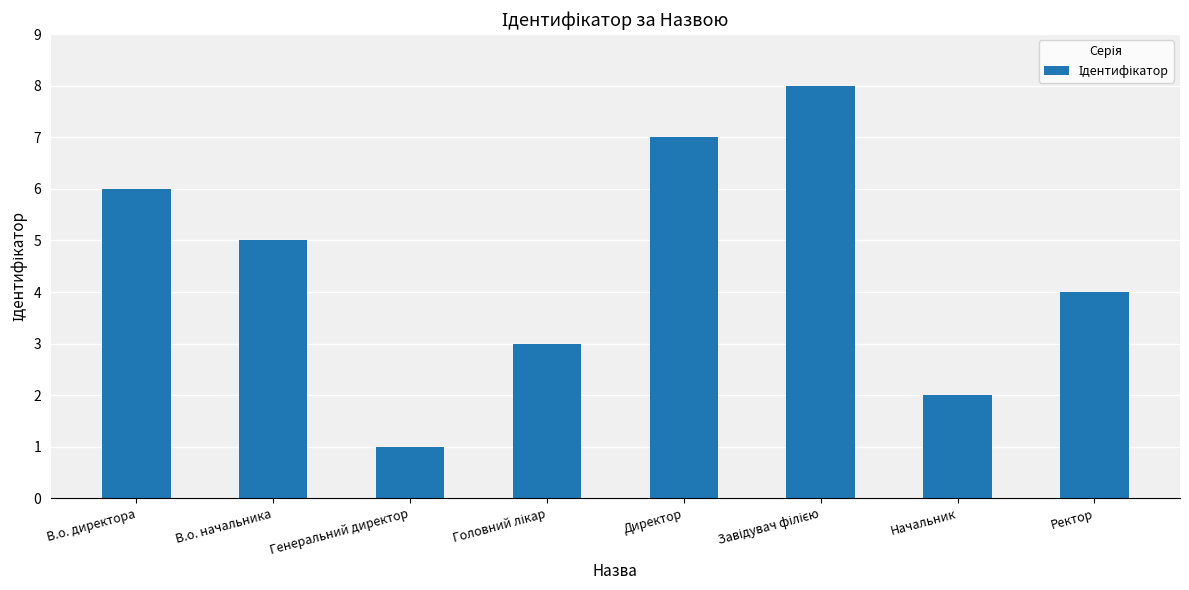

How many distinct data groups are displayed?

1